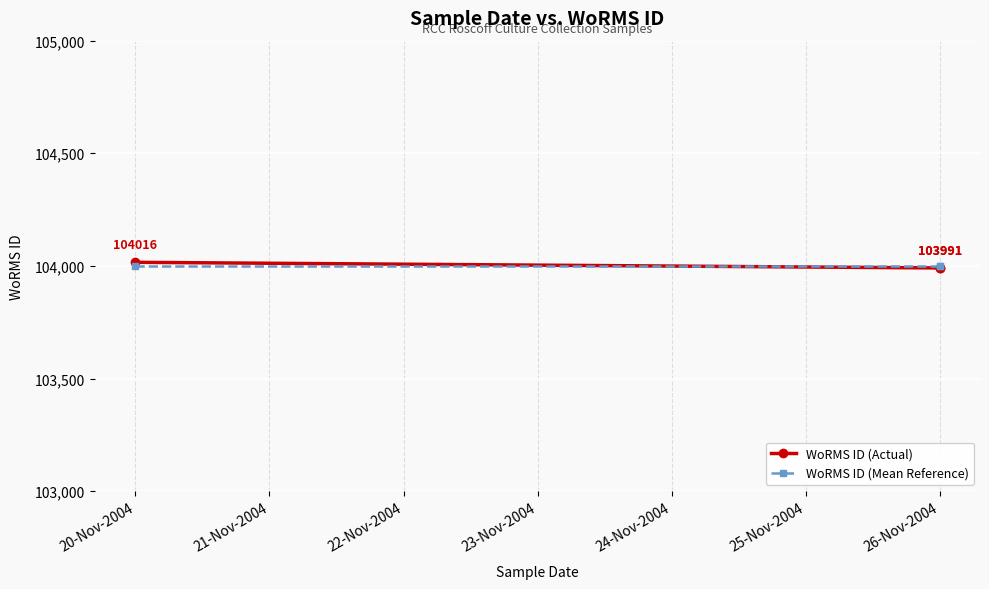

At how many categories does at least one series exceed 104012?

1